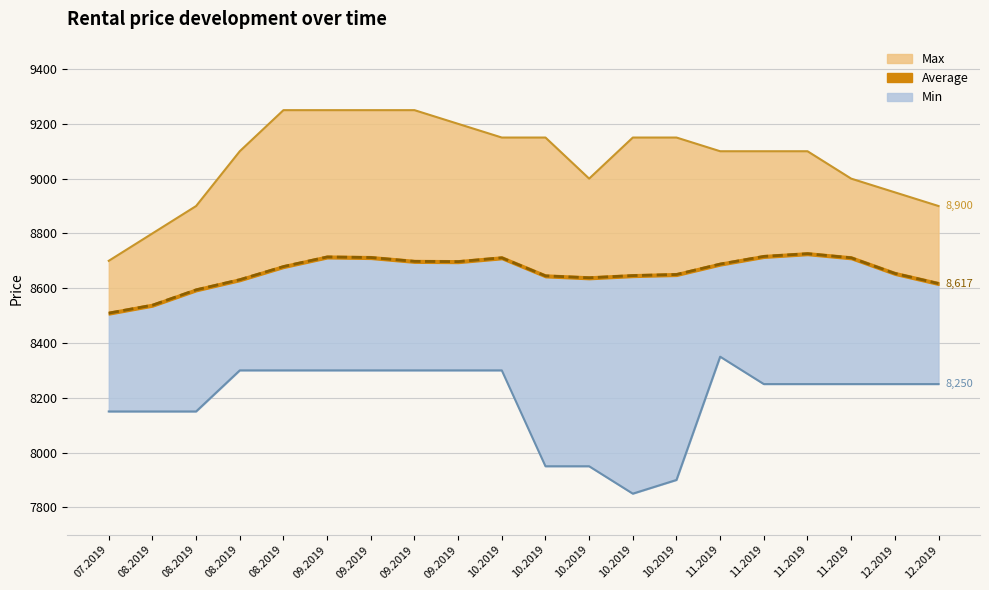

At which category is the sum across all series the highest?

09.2019